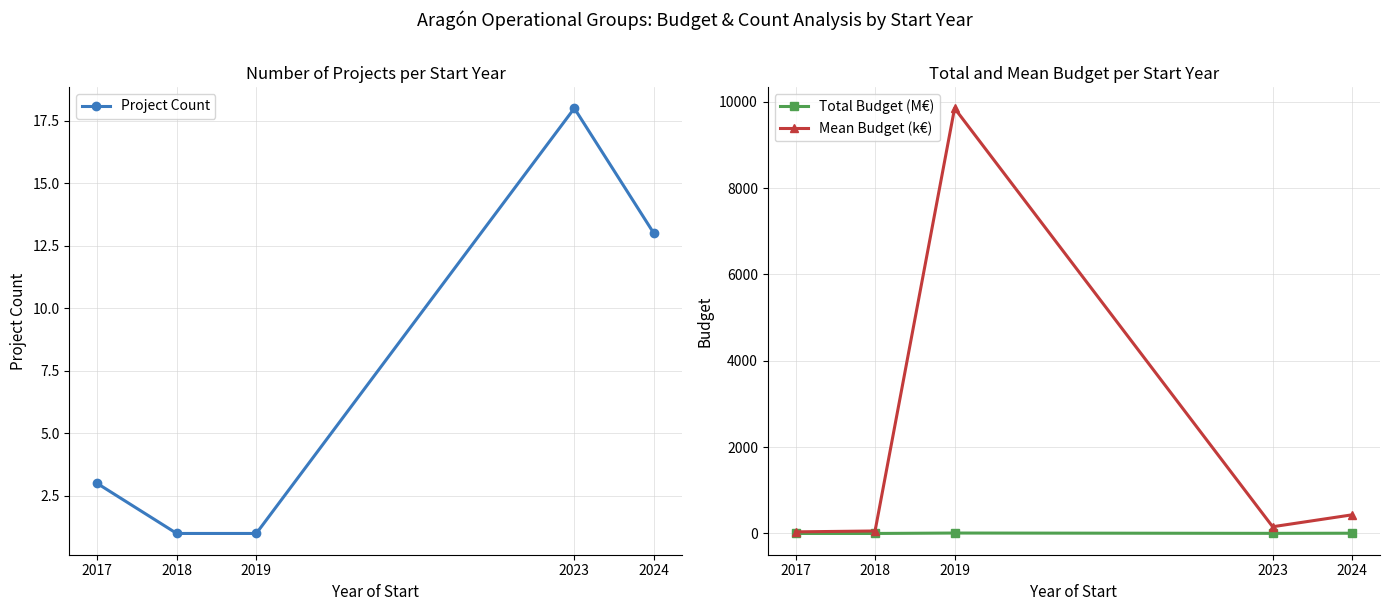

Is this an area chart (filled region under the line)?

No